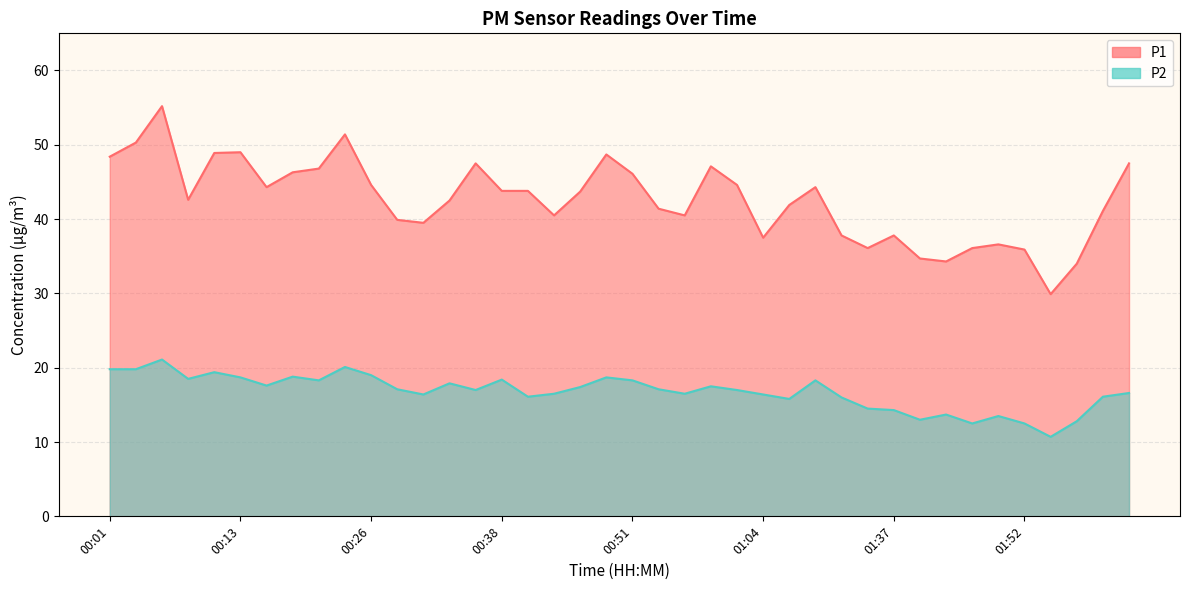

What is the value of the P1 point at the 16th from the left?

43.8